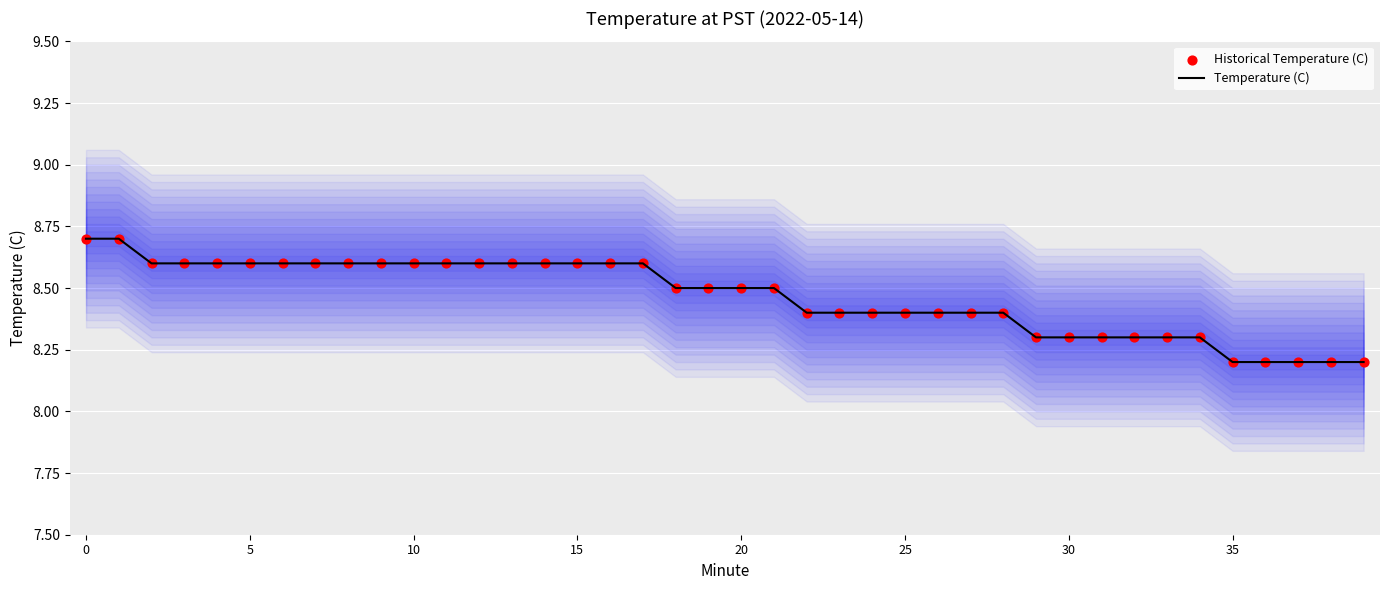

Which series reaches the minimum Y coordinate?

Temperature (C)